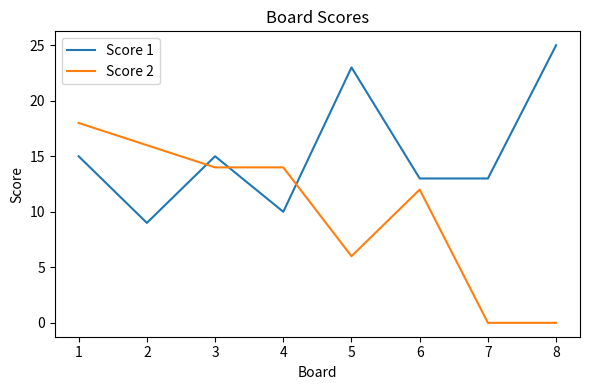

True or false: Score 1 and Score 2 cross at least once.

True